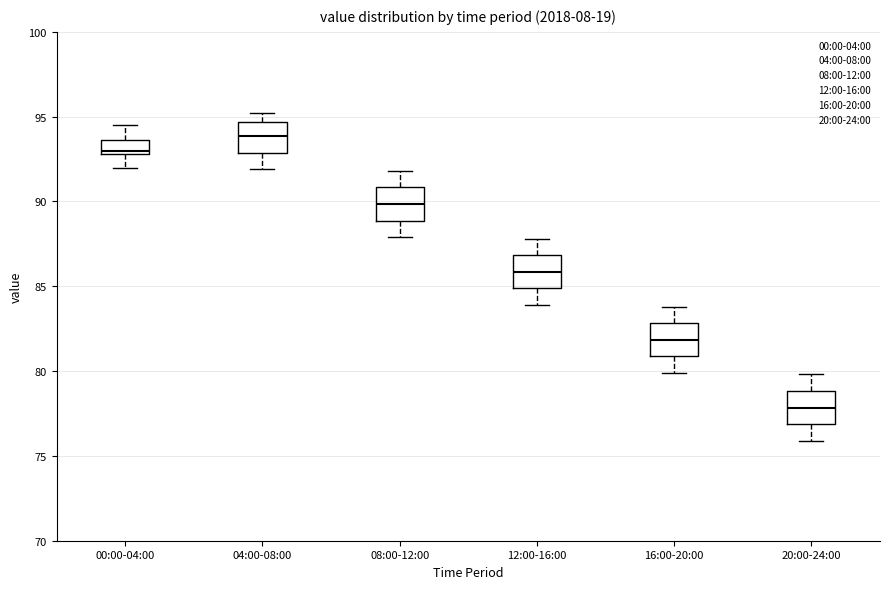

Reading left to right, transcribe this box plot: for each box, give where its median line is, the range the box spans, and where its two whiskers end, as read against the y-axis. The values are not printed on the chart, so give them approximately, as read against the axis.

00:00-04:00: median 93.0 (just above the box's lower edge), box 93.0 to 93.5, whiskers 92.0 to 94.5
04:00-08:00: median 94.0, box 93.0 to 94.5, whiskers 92.0 to 95.0
08:00-12:00: median 90.0, box 89.0 to 91.0, whiskers 88.0 to 92.0
12:00-16:00: median 86.0, box 85.0 to 87.0, whiskers 84.0 to 88.0
16:00-20:00: median 82.0, box 81.0 to 83.0, whiskers 80.0 to 84.0
20:00-24:00: median 78.0, box 77.0 to 79.0, whiskers 76.0 to 80.0